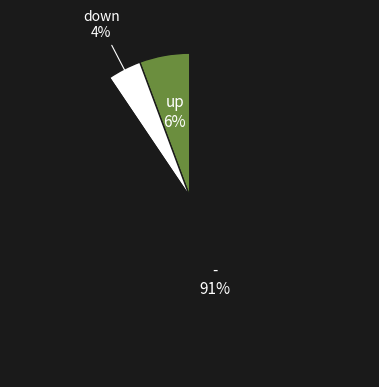

Combined, do up and - account for over 50%?

Yes